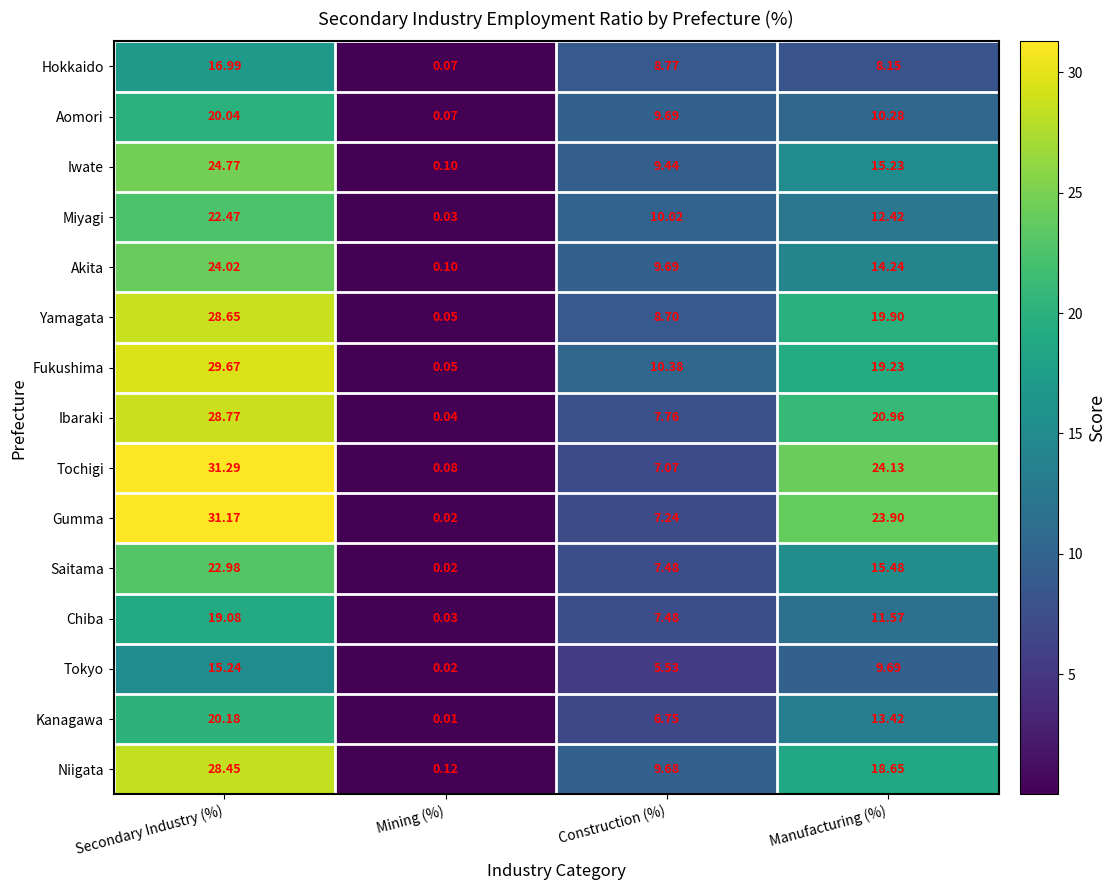

List the series in order of their peak value, lowest first.

Tokyo, Hokkaido, Chiba, Aomori, Kanagawa, Miyagi, Saitama, Akita, Iwate, Niigata, Yamagata, Ibaraki, Fukushima, Gumma, Tochigi